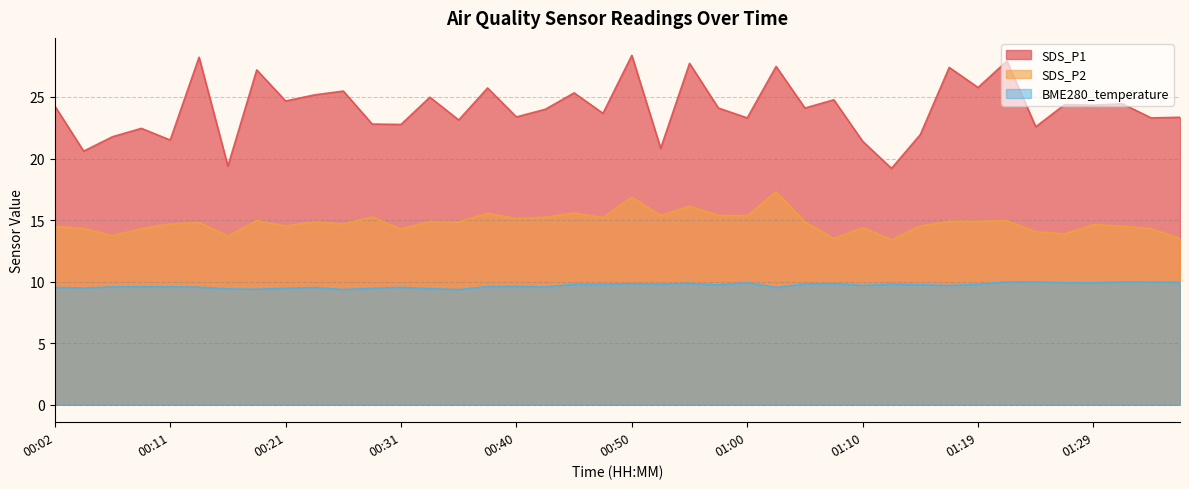

Which series has the largest total across all categories?

SDS_P1